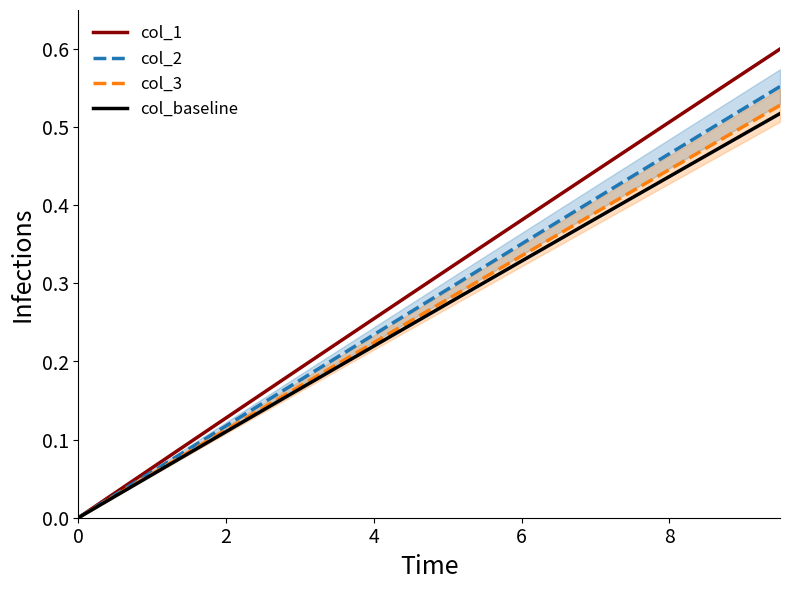

Which series has the largest total across all categories?

col_1